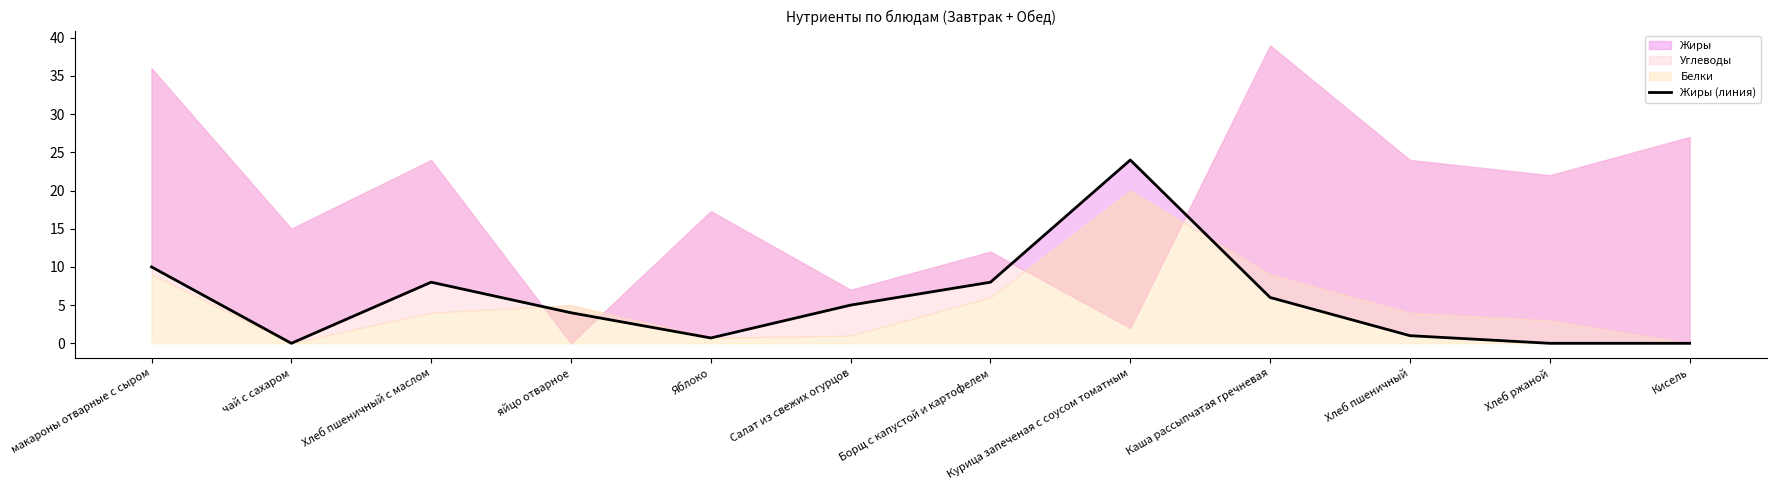

How many values are above zero?

9